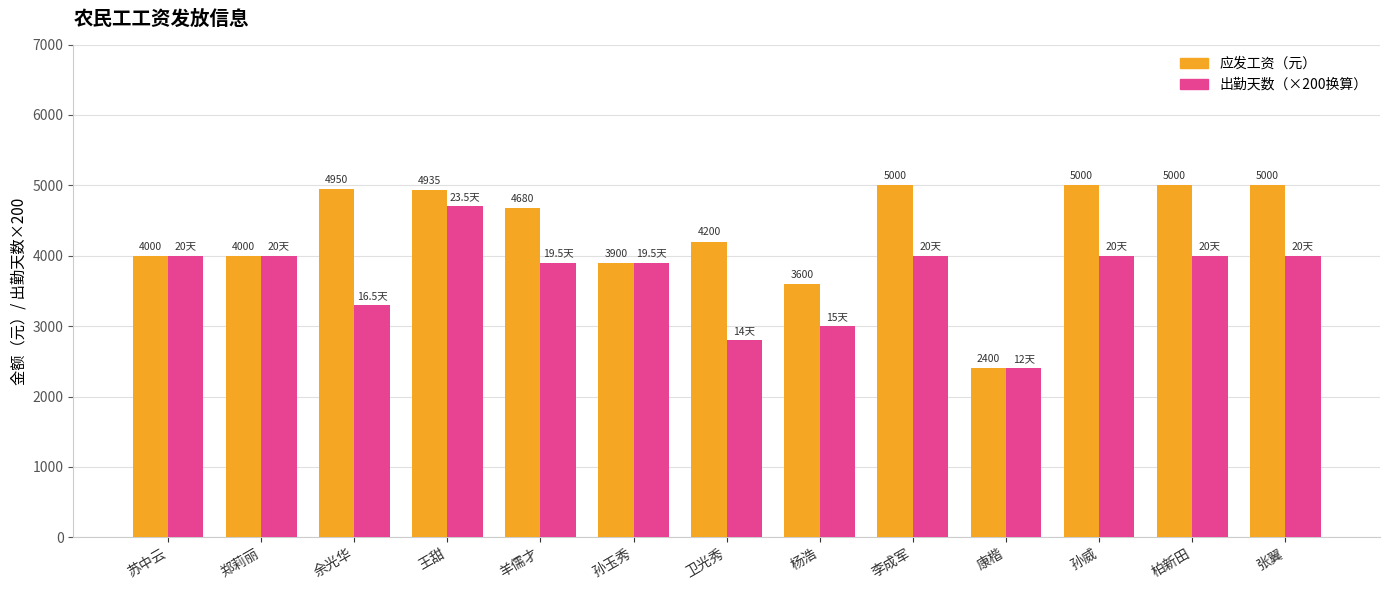

What is the greatest value displayed?

5000